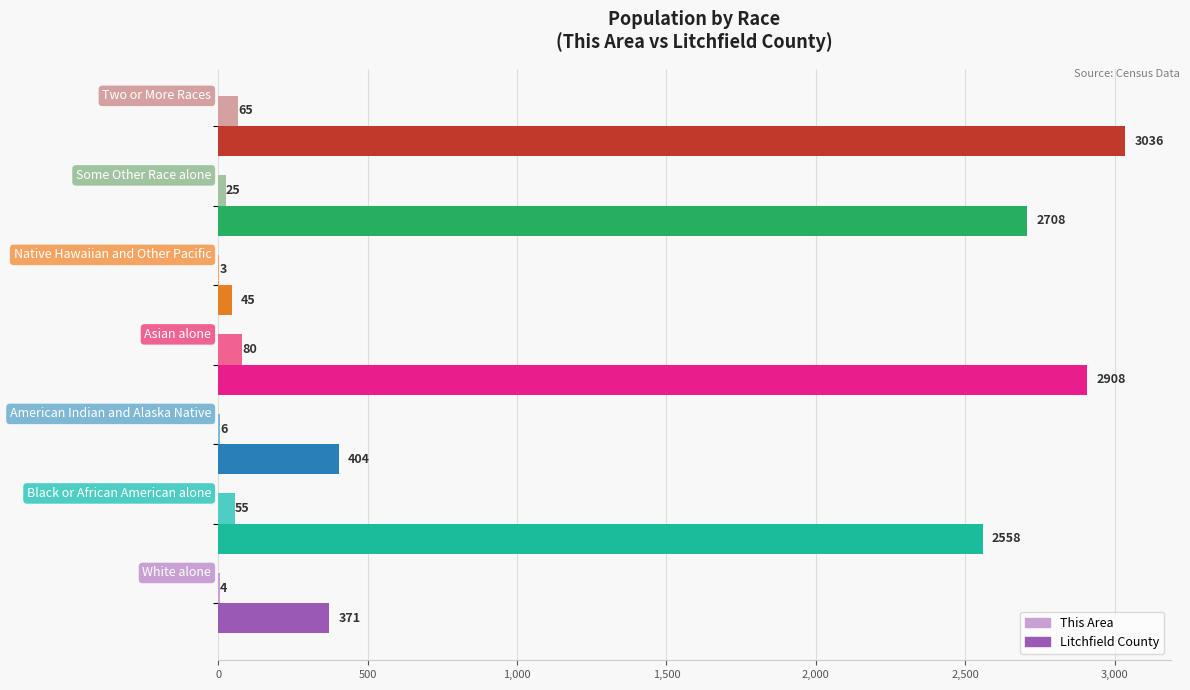

What is the sum of all Litchfield County values?

12030